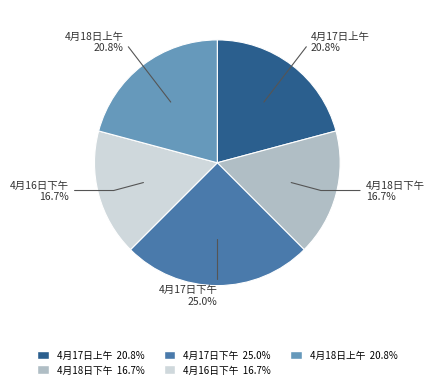

Is there any slice that represents more than half of the pie?

No